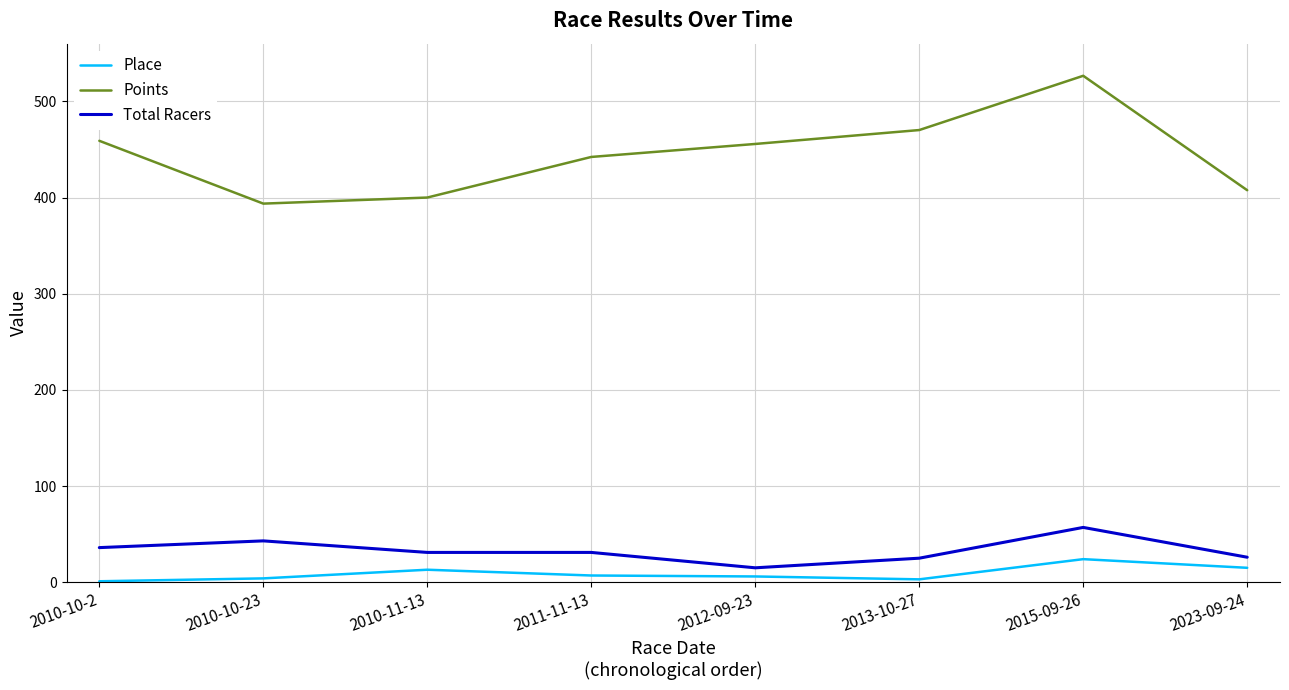

Is it true that Points equals 459.0 at 2010-10-2?

True